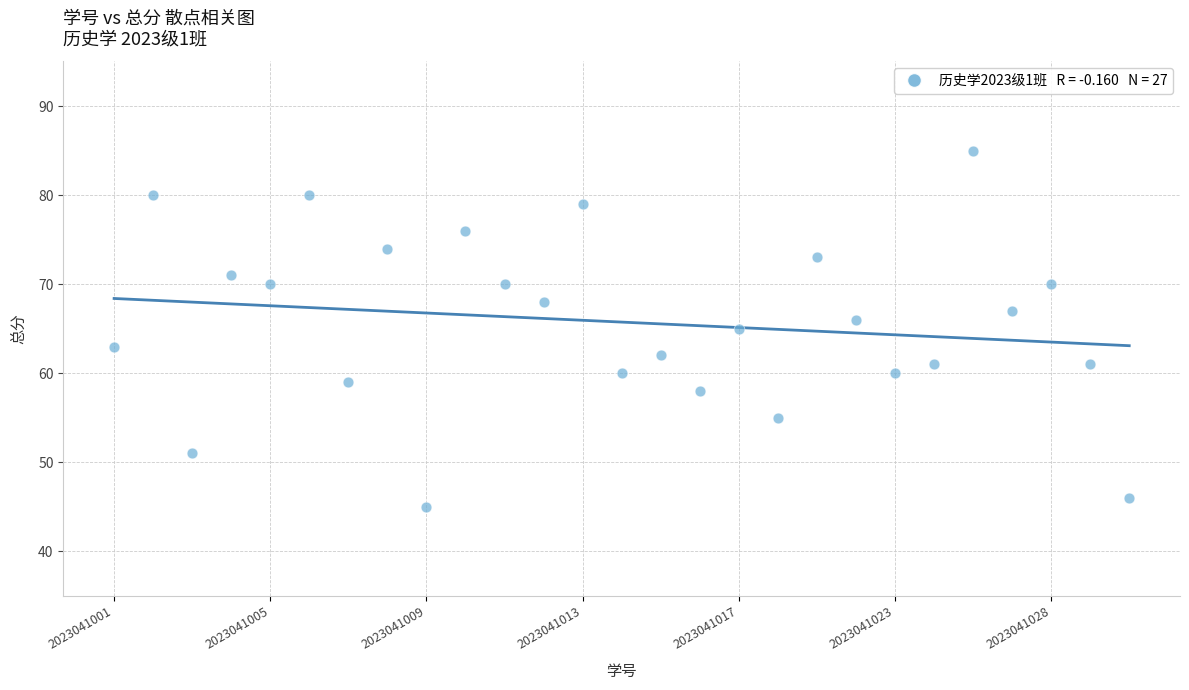

What is the range of Y values (max minus min)?

40